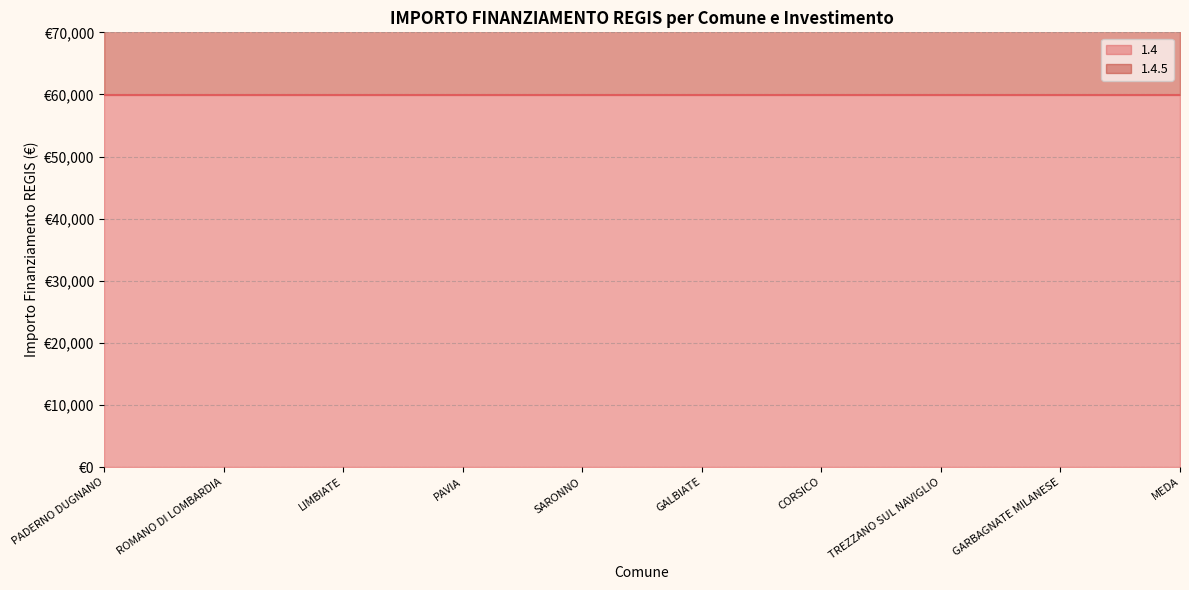

What position from the left is ROMANO DI LOMBARDIA?

2